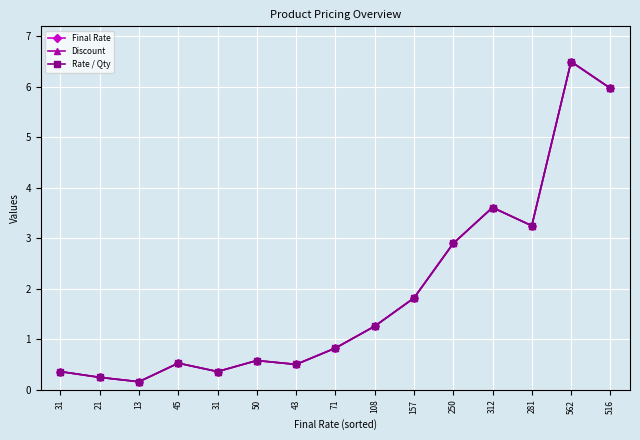

Which series has the widest spread of values?

Final Rate